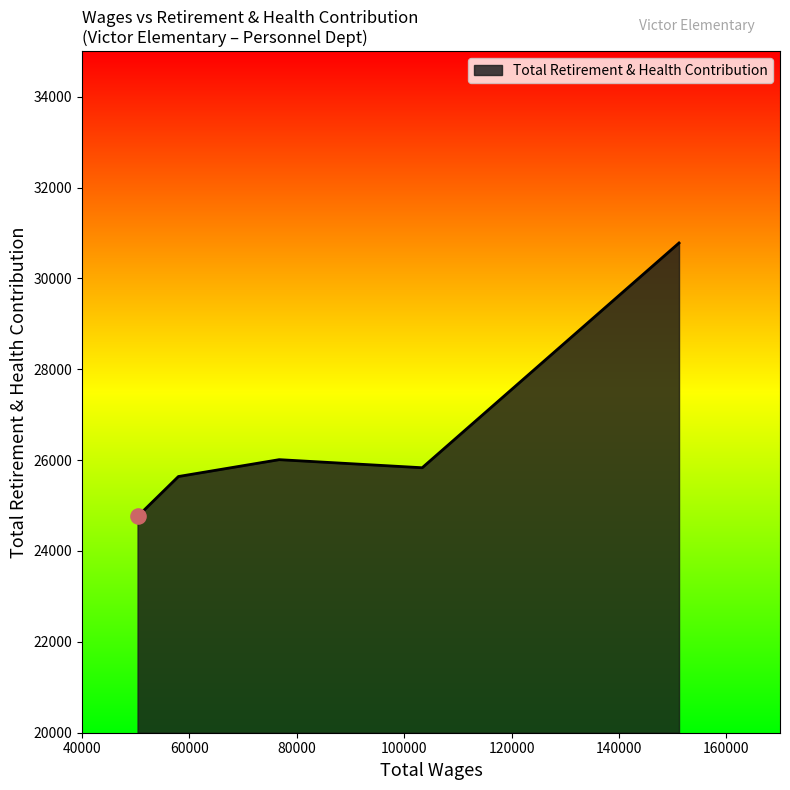

What is the smallest value displayed?

24759